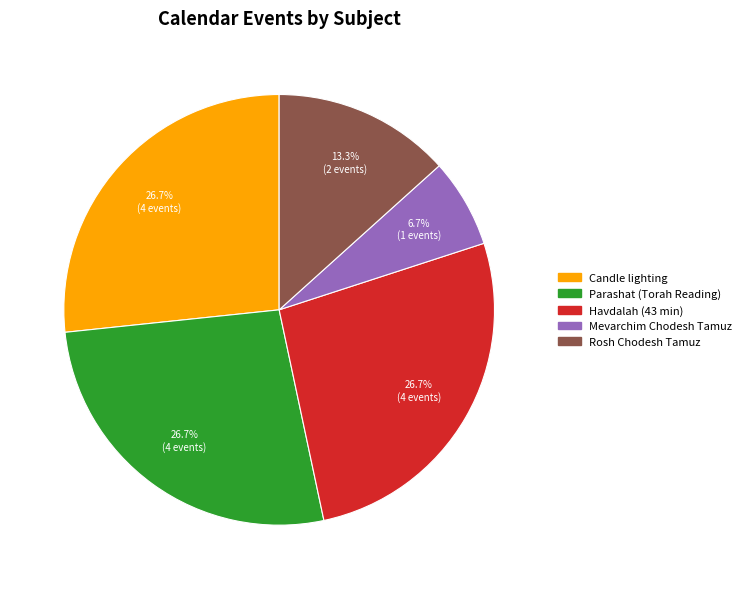

What percentage is the Candle lighting slice, to the nearest percent?

27%